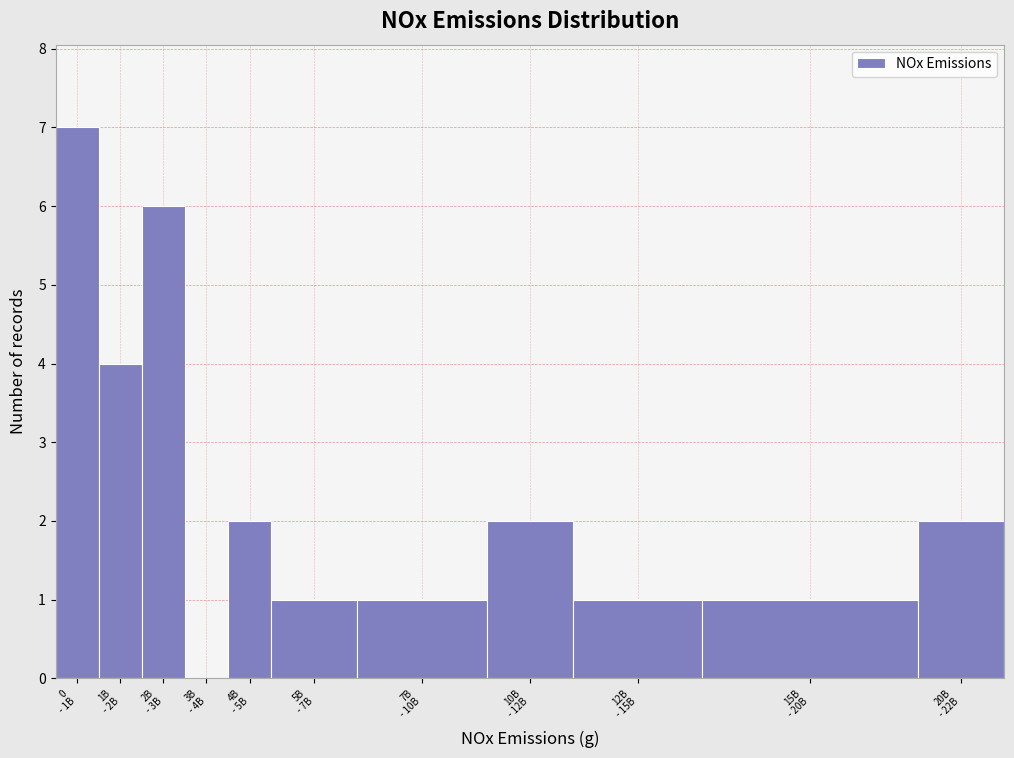

What is the maximum value shown in the chart?

7